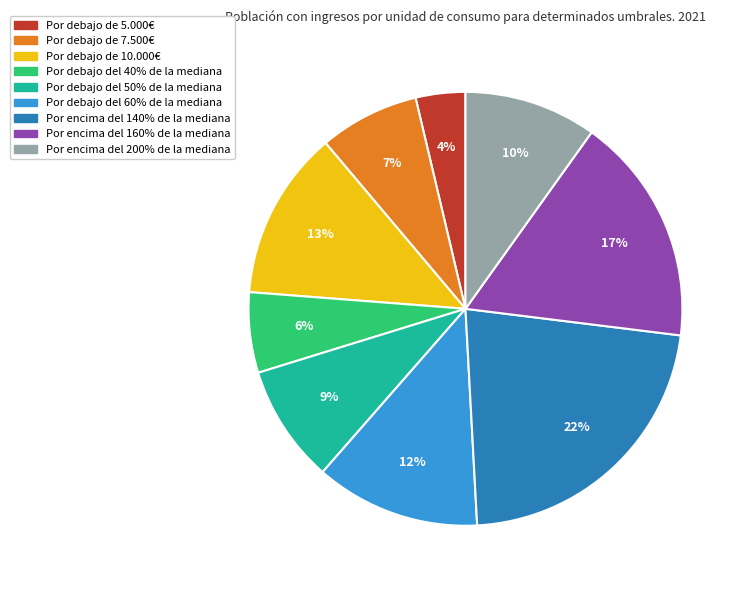

To the nearest percent, what is the difference between the Por debajo del 60% de la mediana and Por debajo de 7.500€ slice percentages?

5%